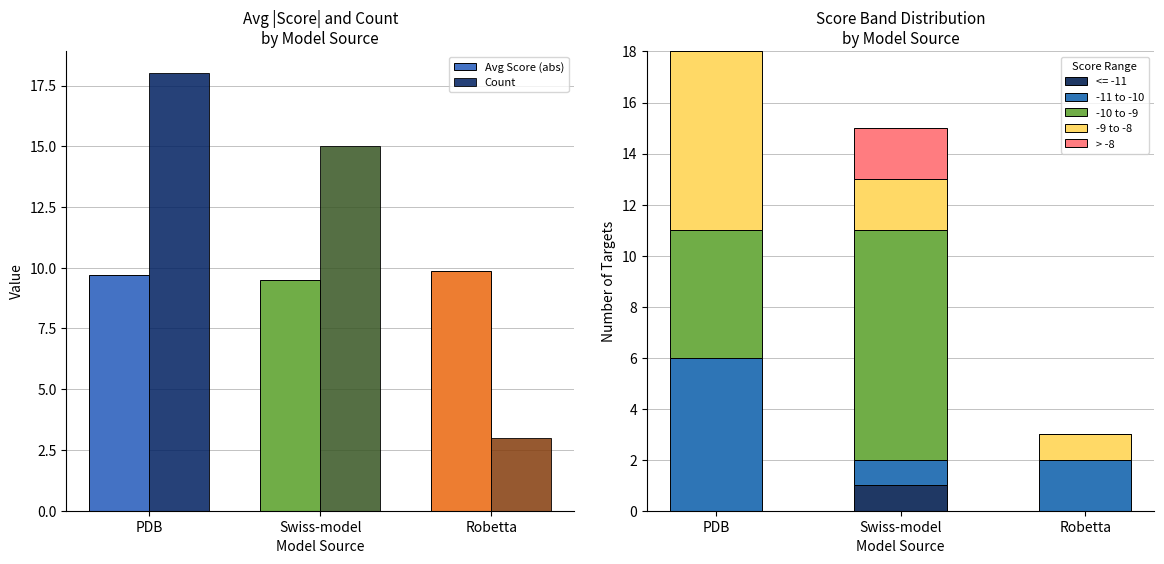

What is the difference between the highest and lowest values at Robetta?

9.9